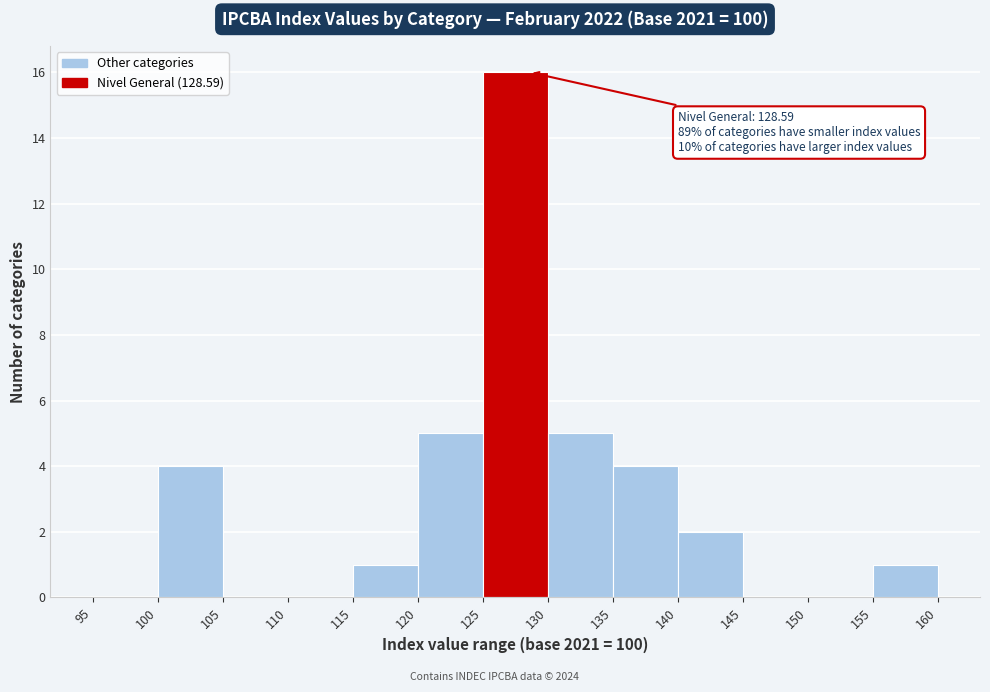

Over which range of the x-axis is the bar tallest?

125 to 130